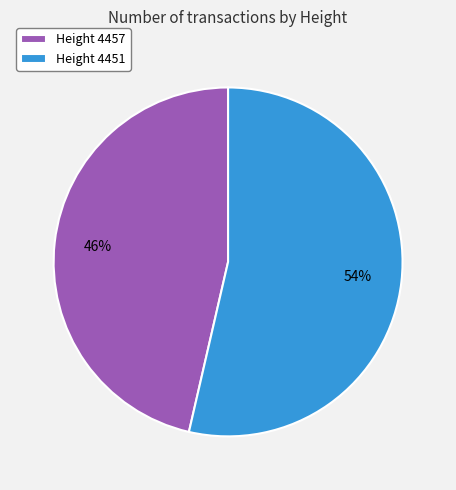

How many segments does this pie chart have?

2